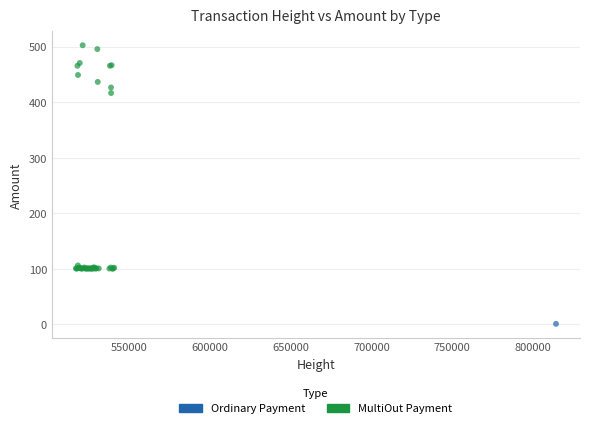

What are all the series names shown in the legend?

Ordinary Payment, MultiOut Payment